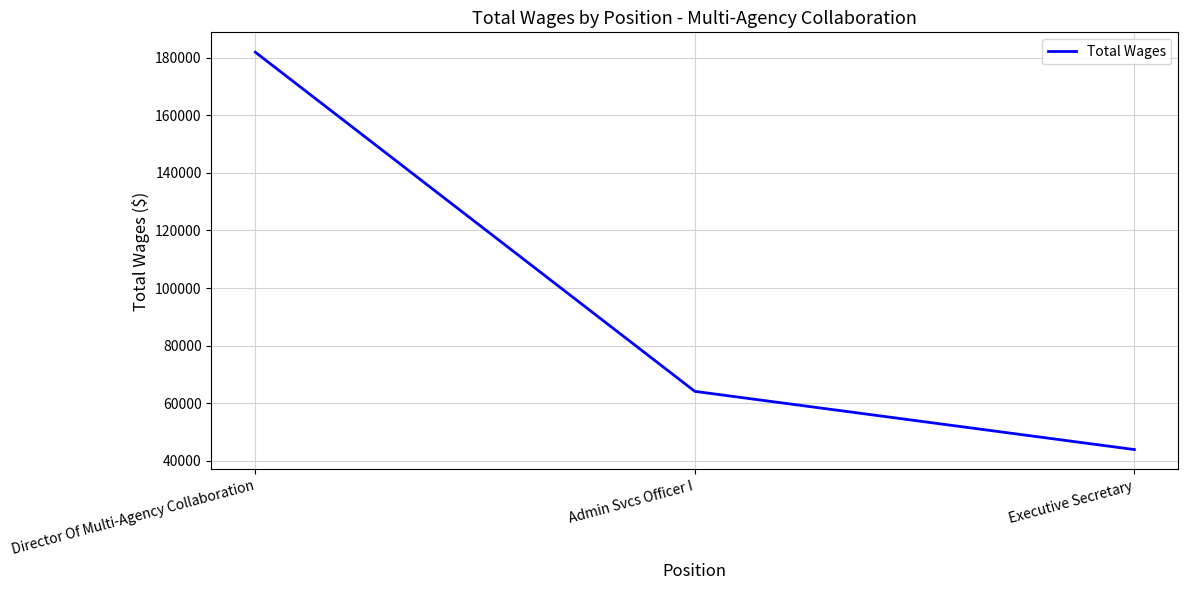

Reading left to right, extract all data points from this chart.

Director Of Multi-Agency Collaboration=181960	Admin Svcs Officer I=64085	Executive Secretary=43860